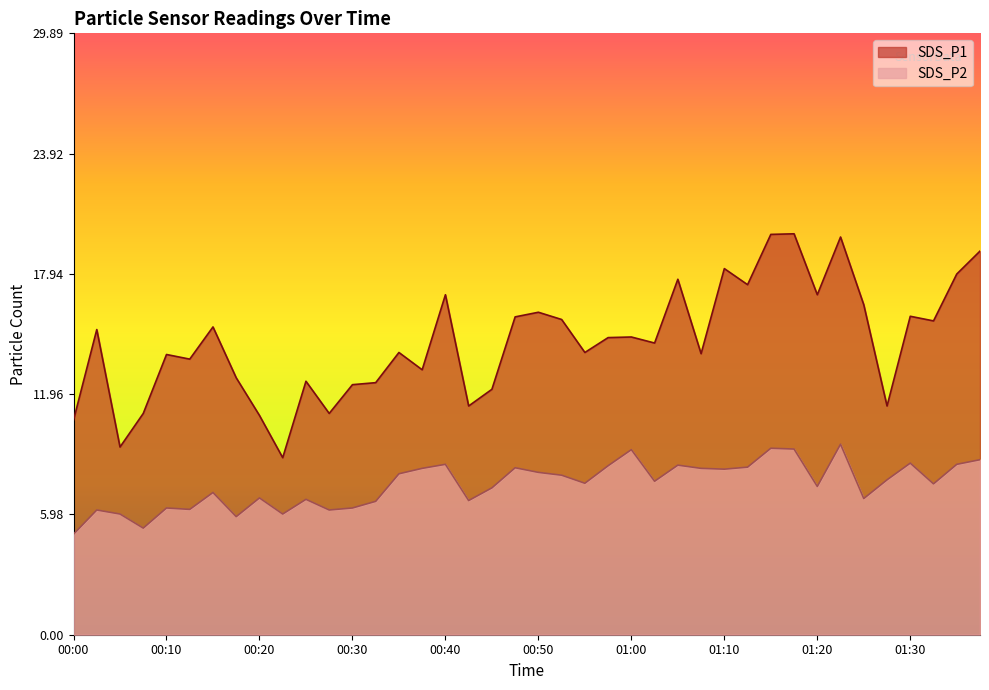

Is the value of SDS_P1 at 00:55 greater than the value of SDS_P2 at 00:35?

Yes